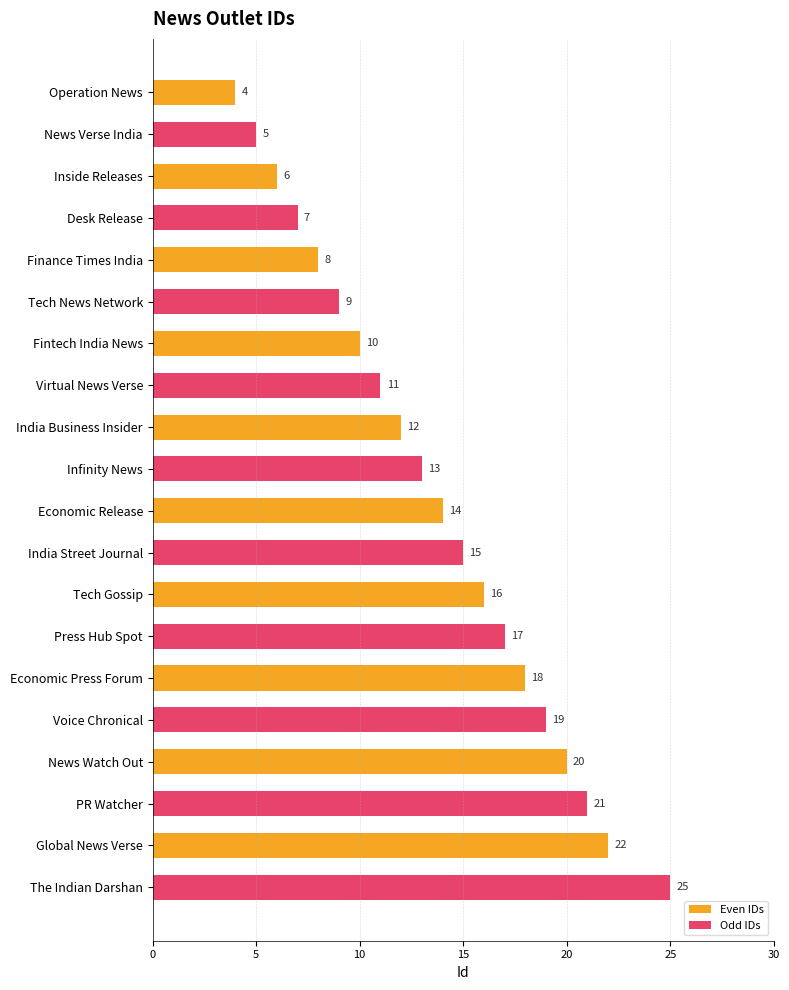

List the series in order of their overall mean, lowest first.

Even IDs, Odd IDs